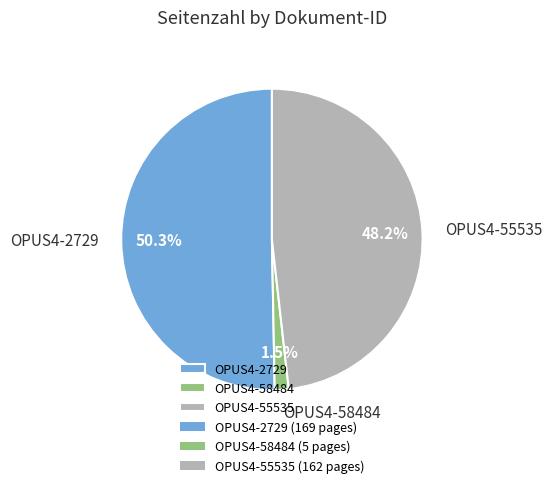

What percentage do OPUS4-55535 and OPUS4-58484 together represent?

49.7%